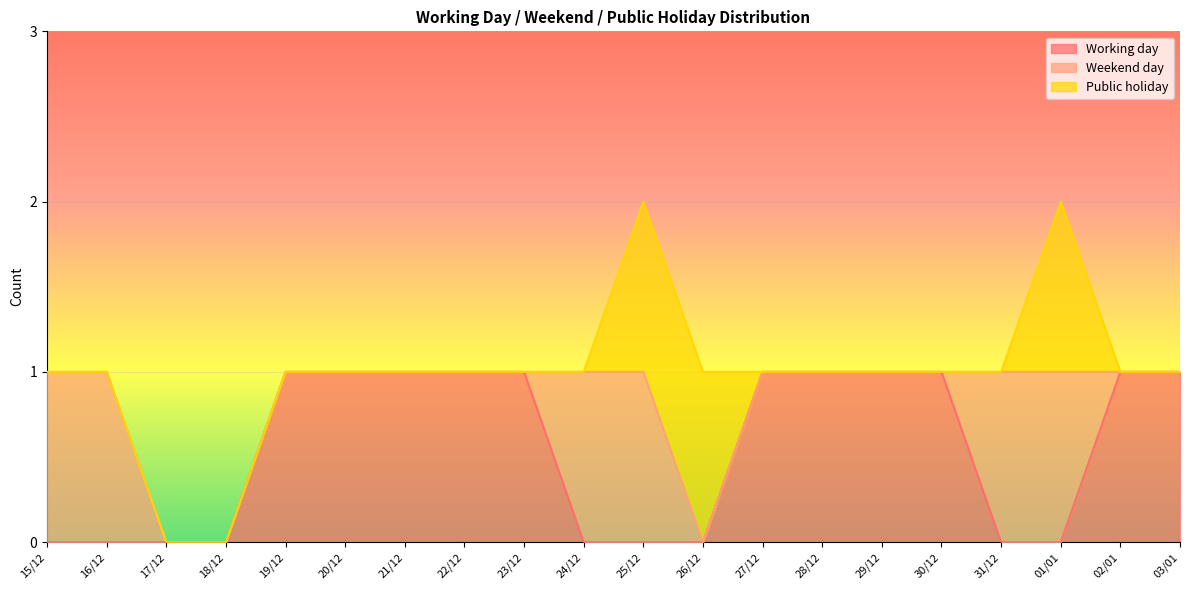

At which category is the sum across all series the highest?

25/12